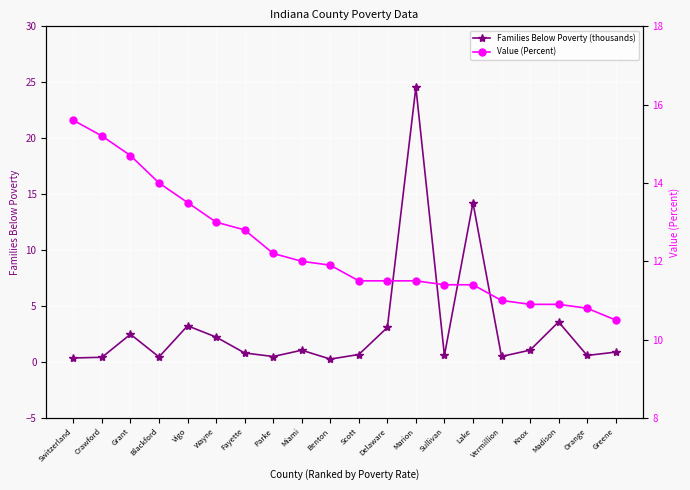

Where do Value (Percent) and Families Below Poverty (thousands) first cross each other?

Delaware and Marion